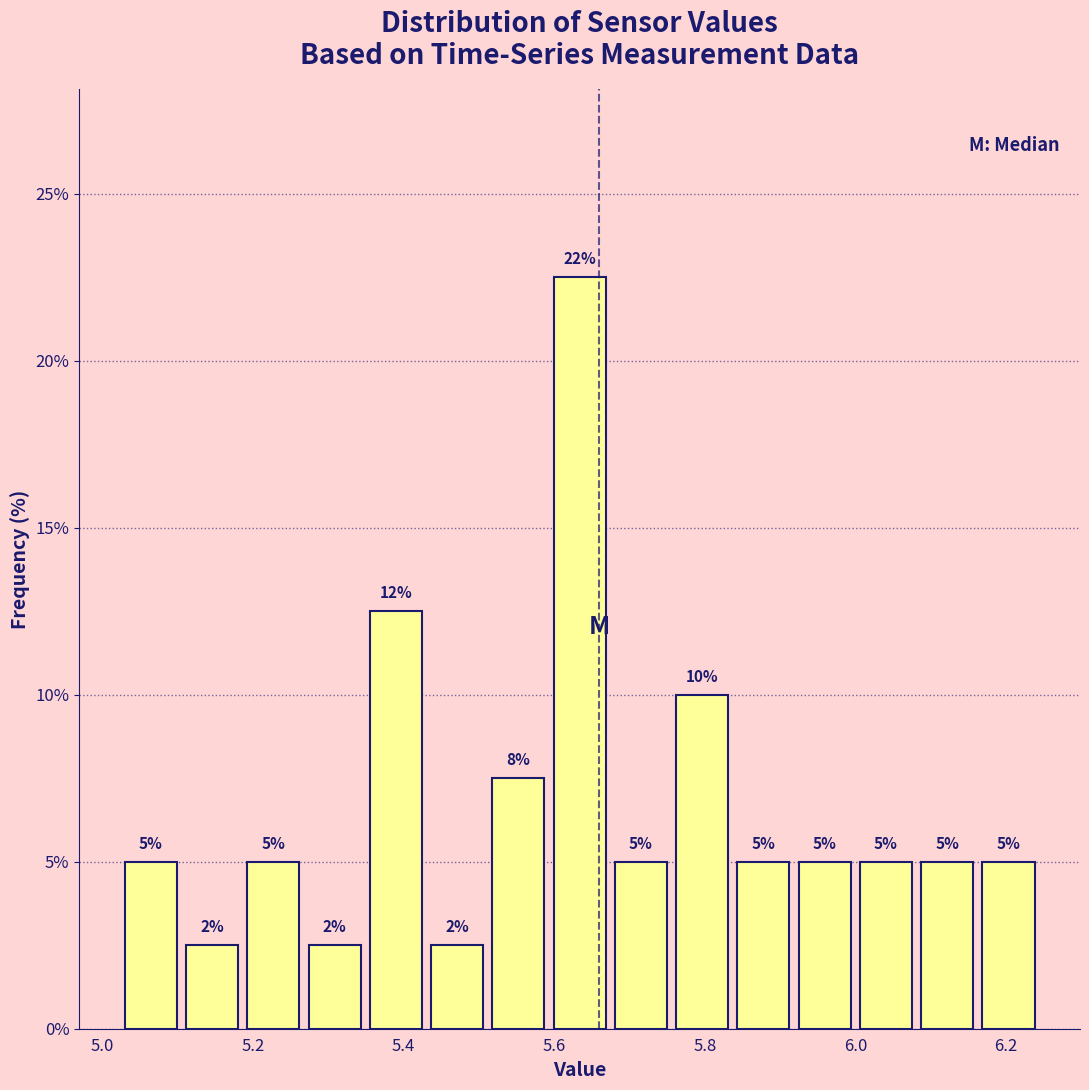

Over which range of the x-axis is the bar tallest?

5.60 to 5.68